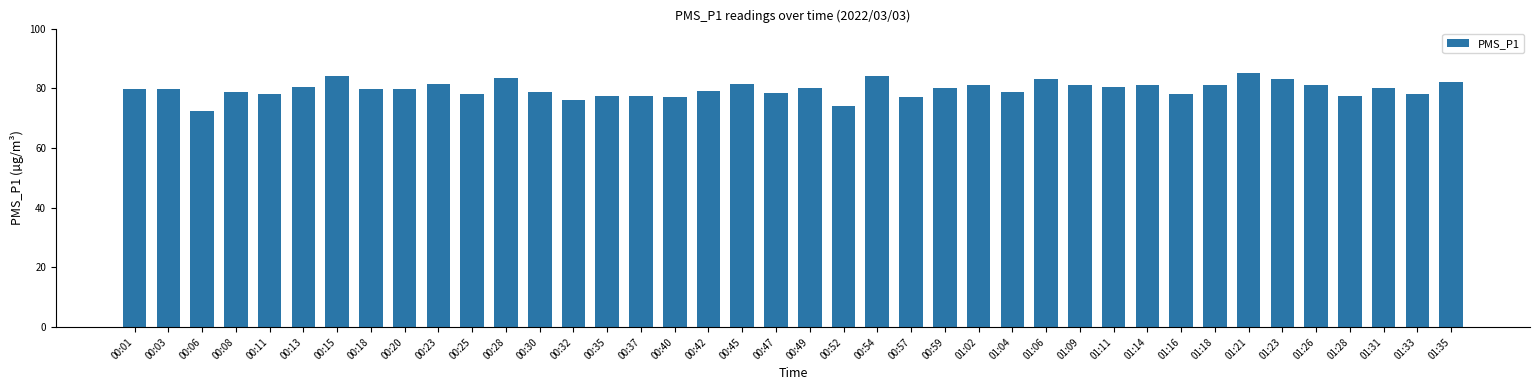

What is the sum of all values?

3188.8